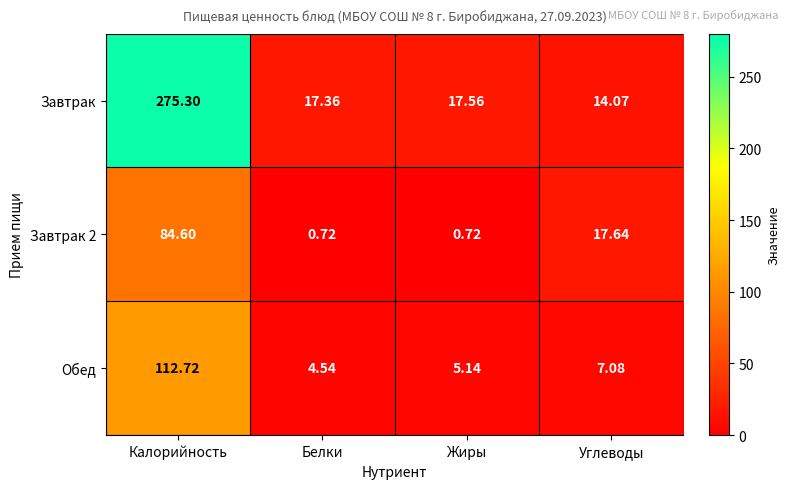

Where is Завтрак 2 nearest to the value 42?

Углеводы